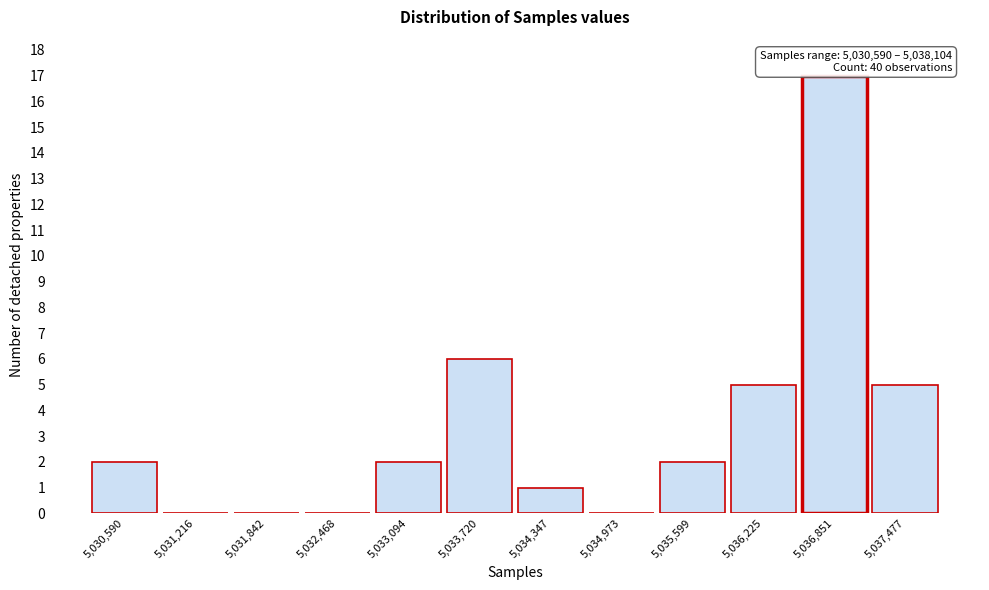

Reading left to right, extract all data points from this chart.

5,030,590=2	5,031,216=0	5,031,842=0	5,032,468=0	5,033,094=2	5,033,720=6	5,034,347=1	5,034,973=0	5,035,599=2	5,036,225=5	5,036,851=17	5,037,477=5